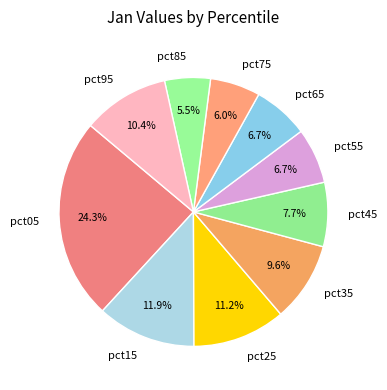

Combined, do pct05 and pct85 account for over 50%?

No